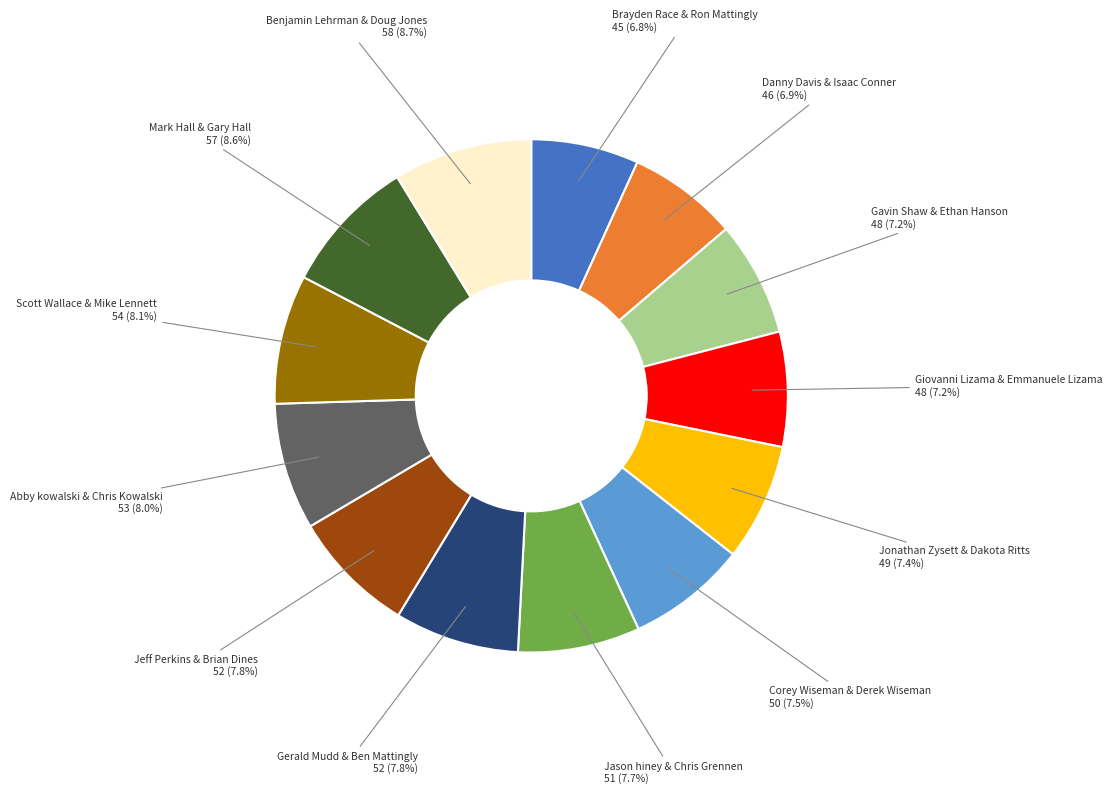

Is there a majority slice in this chart?

No